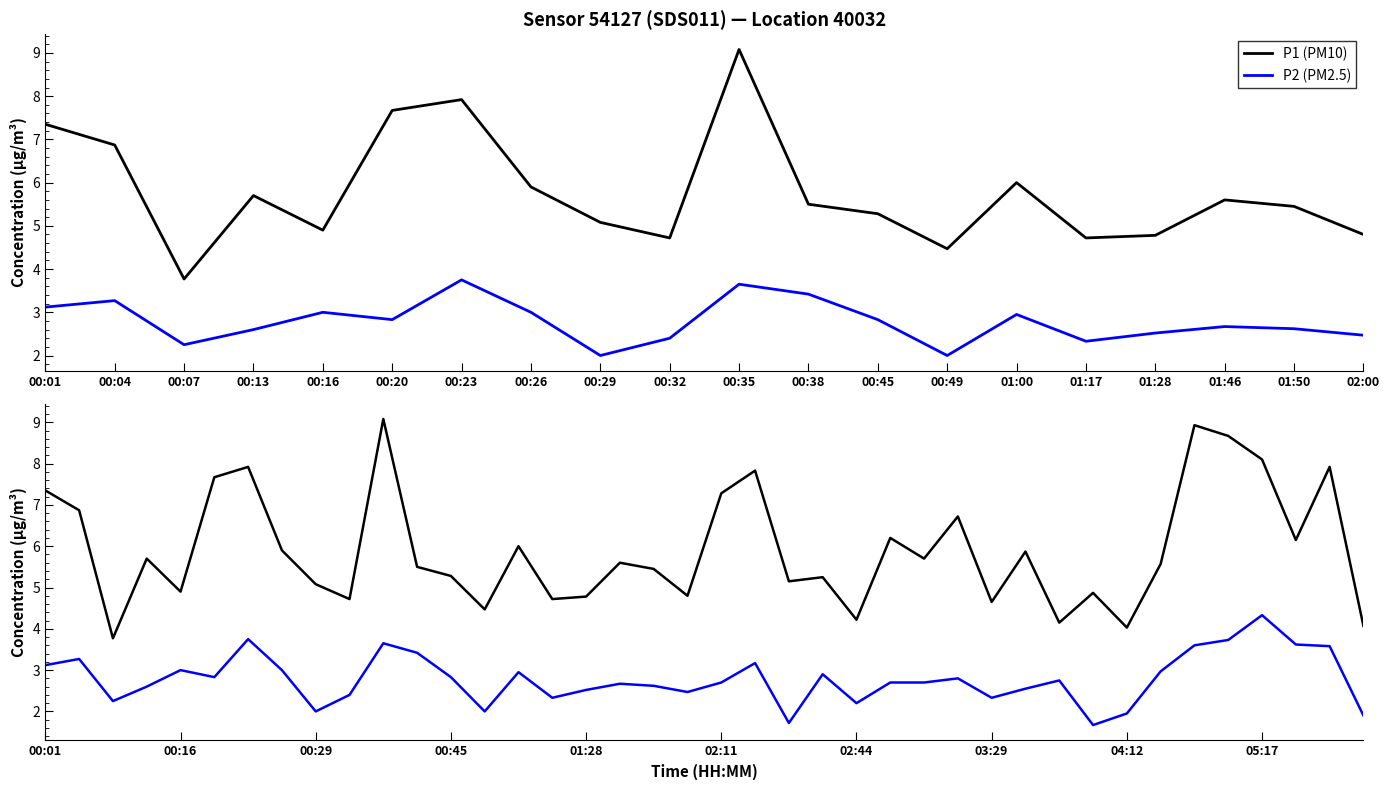

Where does the P2 series first go above 2?

00:01